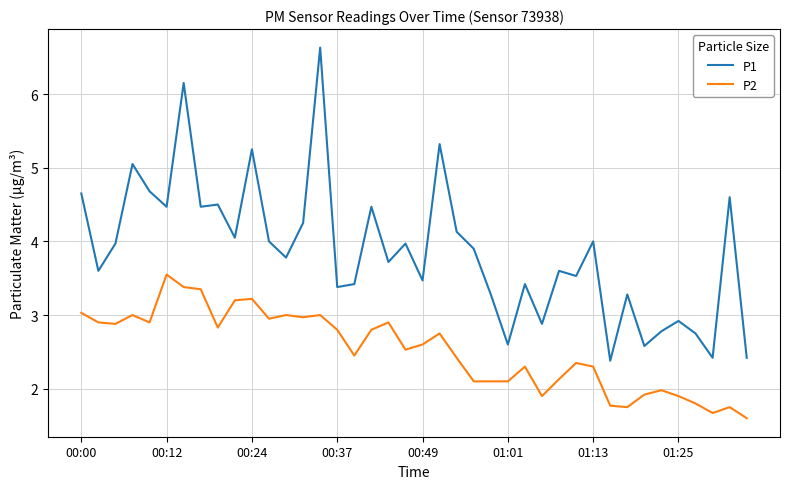

What is the maximum value shown in the chart?

6.6